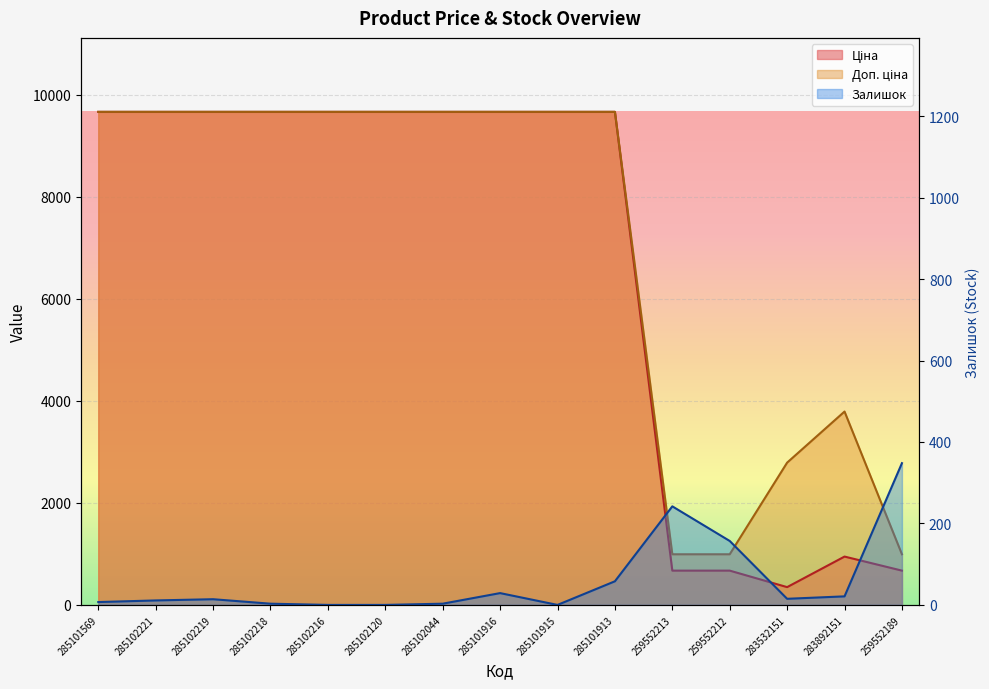

How many interior local peaks does the Ціна series have?

1